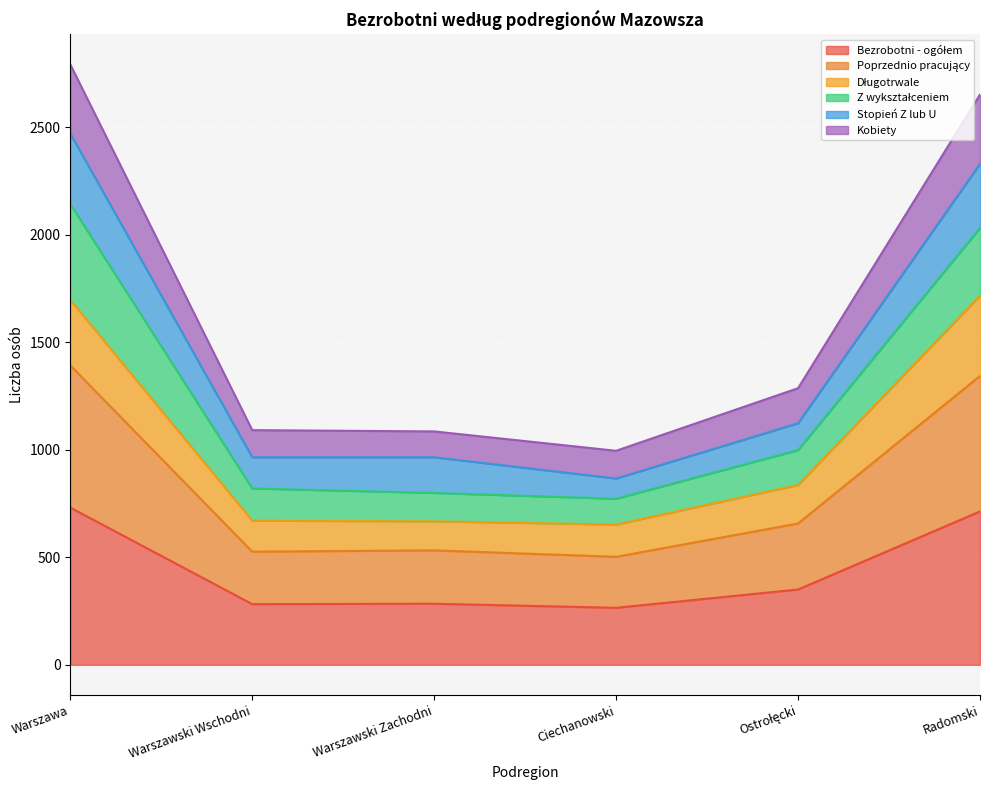

What is the total value across all series at Warszawa?

2791